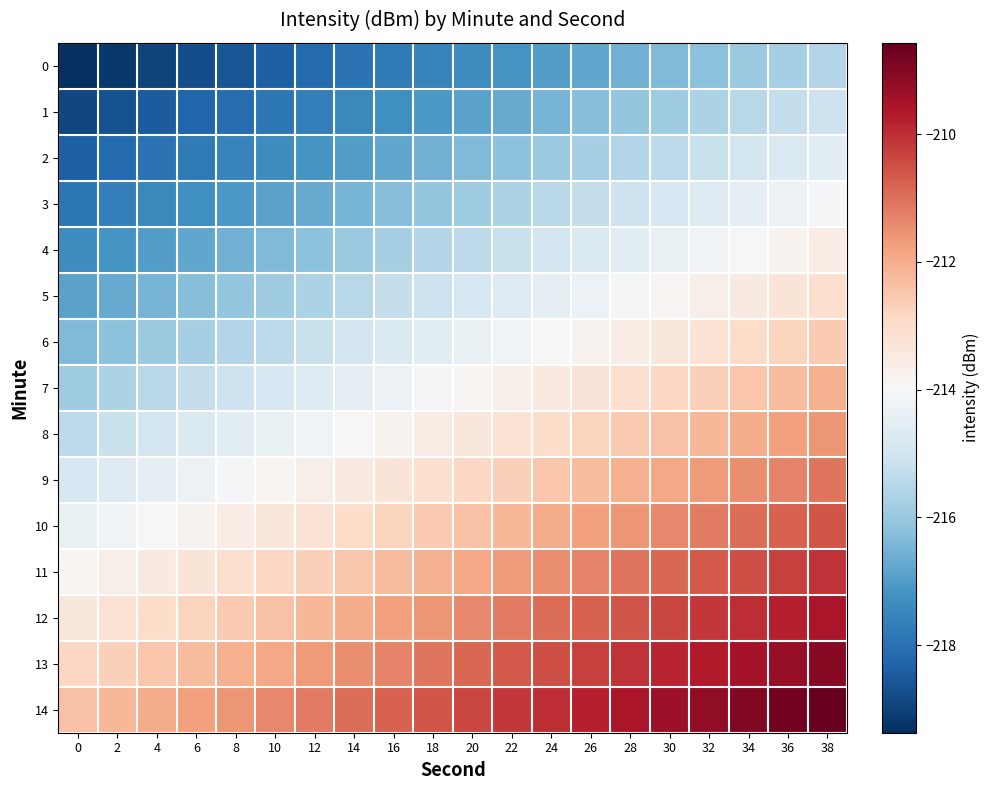

At which category is the sum across all series the highest?

38